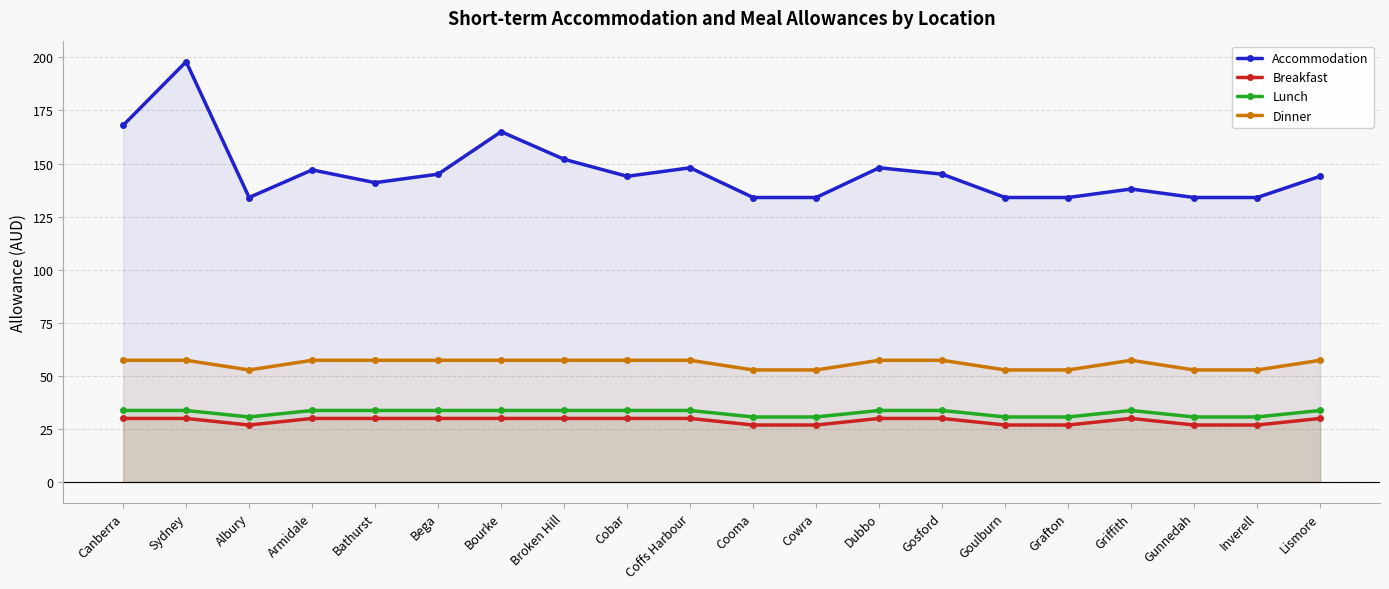

How many interior local peaks does the Breakfast series have?

1